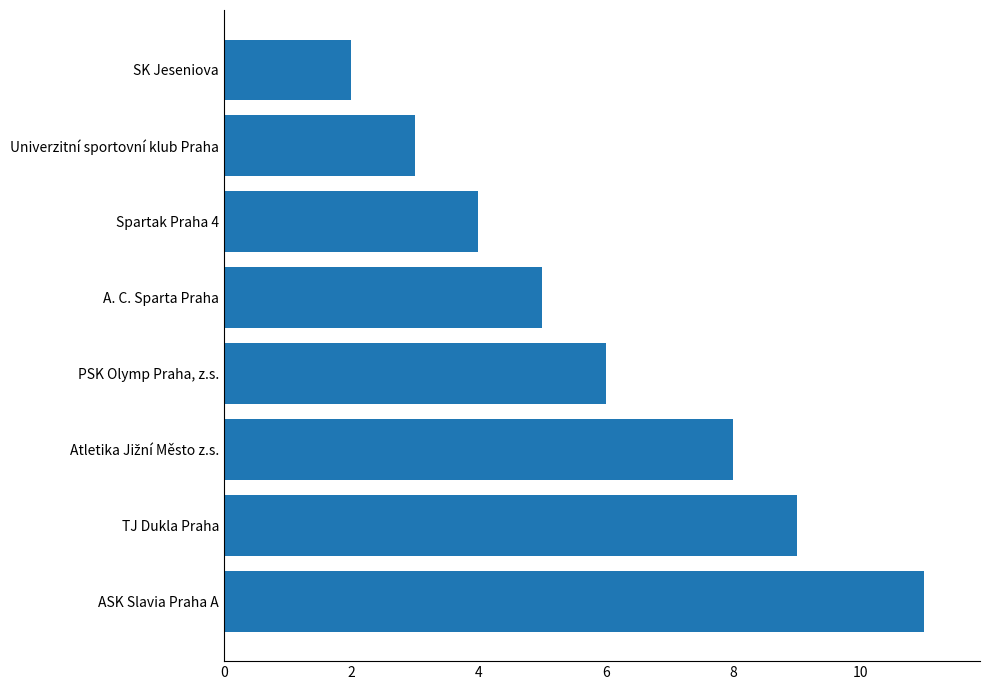

What is the sum of all values?

48